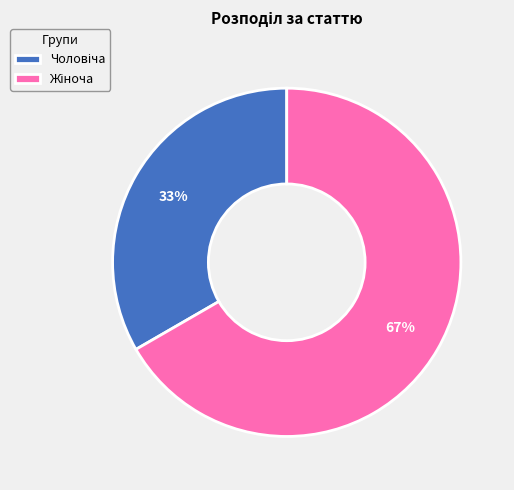

To the nearest percent, what is the average slice percentage?

50%